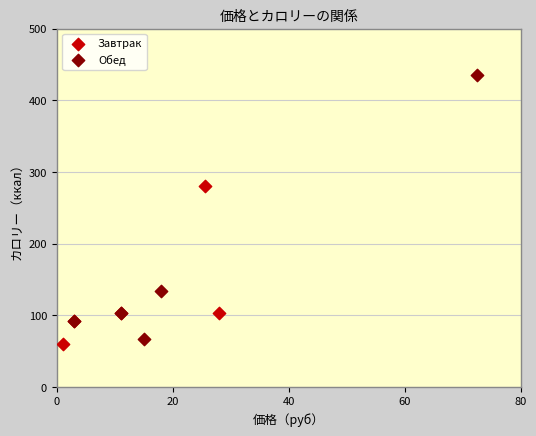

Which series has the widest spread of Y values?

Обед